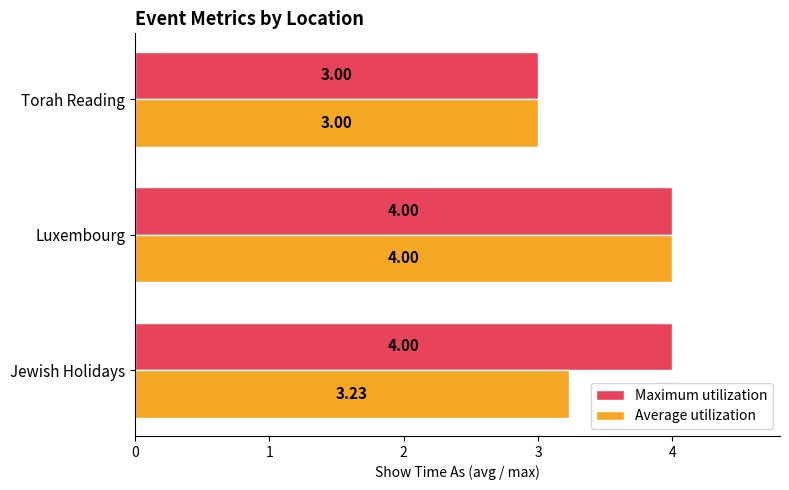

Between Jewish Holidays and Luxembourg, which series saw the biggest shift?

Average utilization